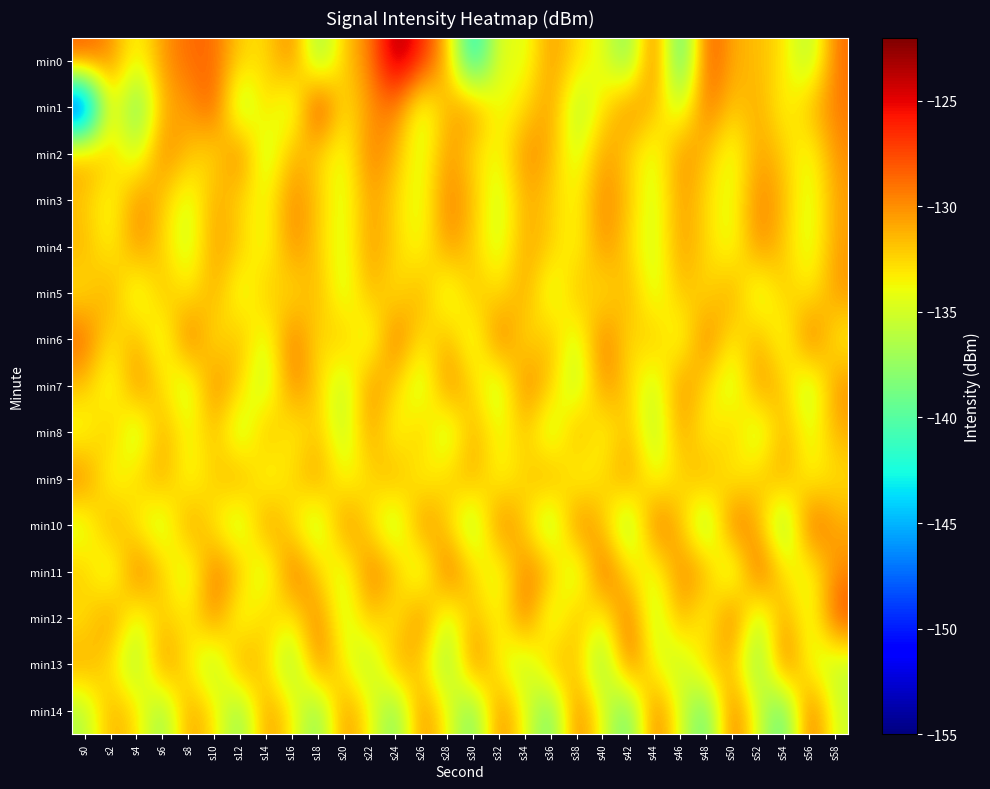

Reading left to right, transcribe all the data shown in this chart.

min0: s0=-128.0	s2=-129.9	s4=-134.3	s6=-130.3	s8=-128.7	s10=-128.6	s12=-132.4	s14=-132.9	s16=-129.1	s18=-138.0	s20=-132.0	s22=-129.5	s24=-122.9	s26=-126.2	s28=-131.5	s30=-143.9	s32=-133.6	s34=-135.0	s36=-130.0	s38=-133.0	s40=-134.1	s42=-138.9	s44=-127.5	s46=-142.2	s48=-127.3	s50=-131.1	s52=-131.6	s54=-132.9	s56=-137.0	s58=-128.7
min1: s0=-153.0	s2=-132.0	s4=-140.3	s6=-131.0	s8=-130.6	s10=-127.7	s12=-137.6	s14=-131.9	s16=-136.6	s18=-125.6	s20=-133.5	s22=-130.2	s24=-128.9	s26=-135.6	s28=-131.2	s30=-129.8	s32=-134.4	s34=-132.7	s36=-130.1	s38=-136.8	s40=-133.2	s42=-129.4	s44=-131.6	s46=-135.9	s48=-128.5	s50=-132.3	s52=-130.7	s54=-134.1	s56=-131.5	s58=-129.2
min2: s0=-130.5	s2=-132.1	s4=-135.8	s6=-129.3	s8=-131.7	s10=-133.2	s12=-128.6	s14=-136.4	s16=-130.9	s18=-132.5	s20=-134.7	s22=-129.1	s24=-131.3	s26=-135.2	s28=-130.0	s30=-132.8	s32=-134.3	s34=-129.6	s36=-131.1	s38=-135.5	s40=-130.2	s42=-132.4	s44=-134.9	s46=-129.8	s48=-131.6	s50=-135.0	s52=-130.4	s54=-132.2	s56=-134.6	s58=-129.9
min3: s0=-132.0	s2=-134.5	s4=-129.7	s6=-131.9	s8=-135.3	s10=-130.6	s12=-132.7	s14=-134.2	s16=-129.5	s18=-131.8	s20=-135.1	s22=-130.3	s24=-132.6	s26=-134.8	s28=-129.2	s30=-131.5	s32=-135.7	s34=-130.8	s36=-132.3	s38=-134.0	s40=-129.4	s42=-131.7	s44=-135.5	s46=-130.1	s48=-132.8	s50=-134.6	s52=-129.3	s54=-131.4	s56=-135.2	s58=-130.5
min4: s0=-131.2	s2=-134.1	s4=-129.8	s6=-132.5	s8=-135.6	s10=-130.3	s12=-132.0	s14=-134.7	s16=-129.6	s18=-132.2	s20=-135.0	s22=-130.1	s24=-132.4	s26=-134.5	s28=-129.9	s30=-132.3	s32=-135.3	s34=-130.6	s36=-132.1	s38=-134.3	s40=-129.7	s42=-132.6	s44=-135.4	s46=-130.2	s48=-132.5	s50=-134.8	s52=-129.5	s54=-132.1	s56=-135.1	s58=-130.4
min5: s0=-133.1	s2=-130.4	s4=-135.8	s6=-131.2	s8=-133.6	s10=-130.7	s12=-135.2	s14=-131.5	s16=-133.3	s18=-130.9	s20=-135.5	s22=-131.0	s24=-133.4	s26=-130.6	s28=-135.7	s30=-131.3	s32=-133.2	s34=-130.5	s36=-135.6	s38=-131.1	s40=-133.5	s42=-130.8	s44=-135.3	s46=-131.4	s48=-133.0	s50=-130.3	s52=-135.9	s54=-131.6	s56=-133.7	s58=-130.2
min6: s0=-128.3	s2=-133.4	s4=-130.9	s6=-135.6	s8=-128.1	s10=-133.6	s12=-131.1	s14=-135.4	s16=-128.5	s18=-133.2	s20=-131.3	s22=-135.8	s24=-128.2	s26=-133.5	s28=-131.0	s30=-135.5	s32=-128.4	s34=-133.3	s36=-131.2	s38=-135.7	s40=-128.6	s42=-133.1	s44=-131.4	s46=-135.3	s48=-128.7	s50=-133.7	s52=-130.8	s54=-135.2	s56=-128.0	s58=-133.8
min7: s0=-131.7	s2=-135.2	s4=-129.4	s6=-132.8	s8=-136.1	s10=-129.1	s12=-132.5	s14=-136.3	s16=-129.3	s18=-132.2	s20=-136.5	s22=-129.6	s24=-132.4	s26=-136.2	s28=-129.2	s30=-132.6	s32=-136.4	s34=-129.0	s36=-132.1	s38=-136.6	s40=-129.7	s42=-132.3	s44=-136.0	s46=-129.5	s48=-132.7	s50=-135.9	s52=-129.8	s54=-132.0	s56=-136.7	s58=-129.9
min8: s0=-134.6	s2=-131.1	s4=-136.8	s6=-130.5	s8=-134.3	s10=-131.4	s12=-136.5	s14=-130.8	s16=-134.1	s18=-131.7	s20=-136.2	s22=-130.2	s24=-134.7	s26=-131.3	s28=-136.6	s30=-130.6	s32=-134.4	s34=-131.6	s36=-136.3	s38=-130.4	s40=-134.5	s42=-131.2	s44=-136.7	s46=-130.3	s48=-134.2	s50=-131.5	s52=-136.4	s54=-130.7	s56=-134.8	s58=-131.0
min9: s0=-129.2	s2=-134.9	s4=-132.3	s6=-130.7	s8=-134.6	s10=-132.1	s12=-130.4	s14=-134.8	s16=-132.5	s18=-130.2	s20=-134.4	s22=-132.7	s24=-130.6	s26=-134.3	s28=-132.2	s30=-130.9	s32=-134.2	s34=-132.4	s36=-130.3	s38=-134.7	s40=-132.6	s42=-130.1	s44=-134.5	s46=-132.8	s48=-130.5	s50=-134.1	s52=-132.0	s54=-130.8	s56=-134.0	s58=-132.9
min10: s0=-135.4	s2=-130.1	s4=-133.7	s6=-136.2	s8=-129.8	s10=-133.4	s12=-136.5	s14=-129.5	s16=-133.1	s18=-136.8	s20=-129.2	s22=-132.8	s24=-137.1	s26=-129.0	s28=-132.5	s30=-137.4	s32=-128.7	s34=-132.2	s36=-137.7	s38=-128.5	s40=-131.9	s42=-138.0	s44=-128.2	s46=-131.6	s48=-138.3	s50=-127.9	s52=-131.3	s54=-138.6	s56=-127.6	s58=-131.0
min11: s0=-131.8	s2=-136.1	s4=-128.4	s6=-132.1	s8=-135.8	s10=-128.7	s12=-131.5	s14=-136.4	s16=-128.1	s18=-132.4	s20=-135.5	s22=-128.9	s24=-131.2	s26=-136.7	s28=-127.8	s30=-132.7	s32=-135.2	s34=-129.2	s36=-130.9	s38=-137.0	s40=-127.5	s42=-133.0	s44=-134.9	s46=-129.5	s48=-130.6	s50=-137.3	s52=-127.2	s54=-133.3	s56=-134.6	s58=-129.8
min12: s0=-133.2	s2=-129.6	s4=-135.1	s6=-131.9	s8=-133.5	s10=-129.3	s12=-135.4	s14=-131.6	s16=-133.8	s18=-129.0	s20=-135.7	s22=-131.3	s24=-134.1	s26=-128.7	s28=-136.0	s30=-131.0	s32=-134.4	s34=-128.4	s36=-136.3	s38=-130.7	s40=-134.7	s42=-128.1	s44=-136.6	s46=-130.4	s48=-135.0	s50=-127.8	s52=-136.9	s54=-130.1	s56=-135.3	s58=-127.5
min13: s0=-130.6	s2=-133.0	s4=-137.5	s6=-129.3	s8=-133.3	s10=-137.2	s12=-129.6	s14=-132.7	s16=-137.9	s18=-129.0	s20=-133.6	s22=-136.9	s24=-130.2	s26=-132.4	s28=-138.2	s30=-128.7	s32=-133.9	s34=-136.6	s36=-130.8	s38=-132.1	s40=-138.5	s42=-128.4	s44=-134.2	s46=-136.3	s48=-131.4	s50=-131.8	s52=-138.8	s54=-128.1	s56=-134.5	s58=-136.0
min14: s0=-136.5	s2=-130.8	s4=-132.6	s6=-138.2	s8=-130.2	s10=-132.9	s12=-138.5	s14=-129.9	s16=-133.2	s18=-138.8	s20=-129.6	s22=-133.5	s24=-139.1	s26=-129.3	s28=-133.8	s30=-139.4	s32=-129.0	s34=-134.1	s36=-139.7	s38=-128.7	s40=-134.4	s42=-140.0	s44=-128.4	s46=-134.7	s48=-140.3	s50=-128.1	s52=-135.0	s54=-140.6	s56=-127.8	s58=-135.3